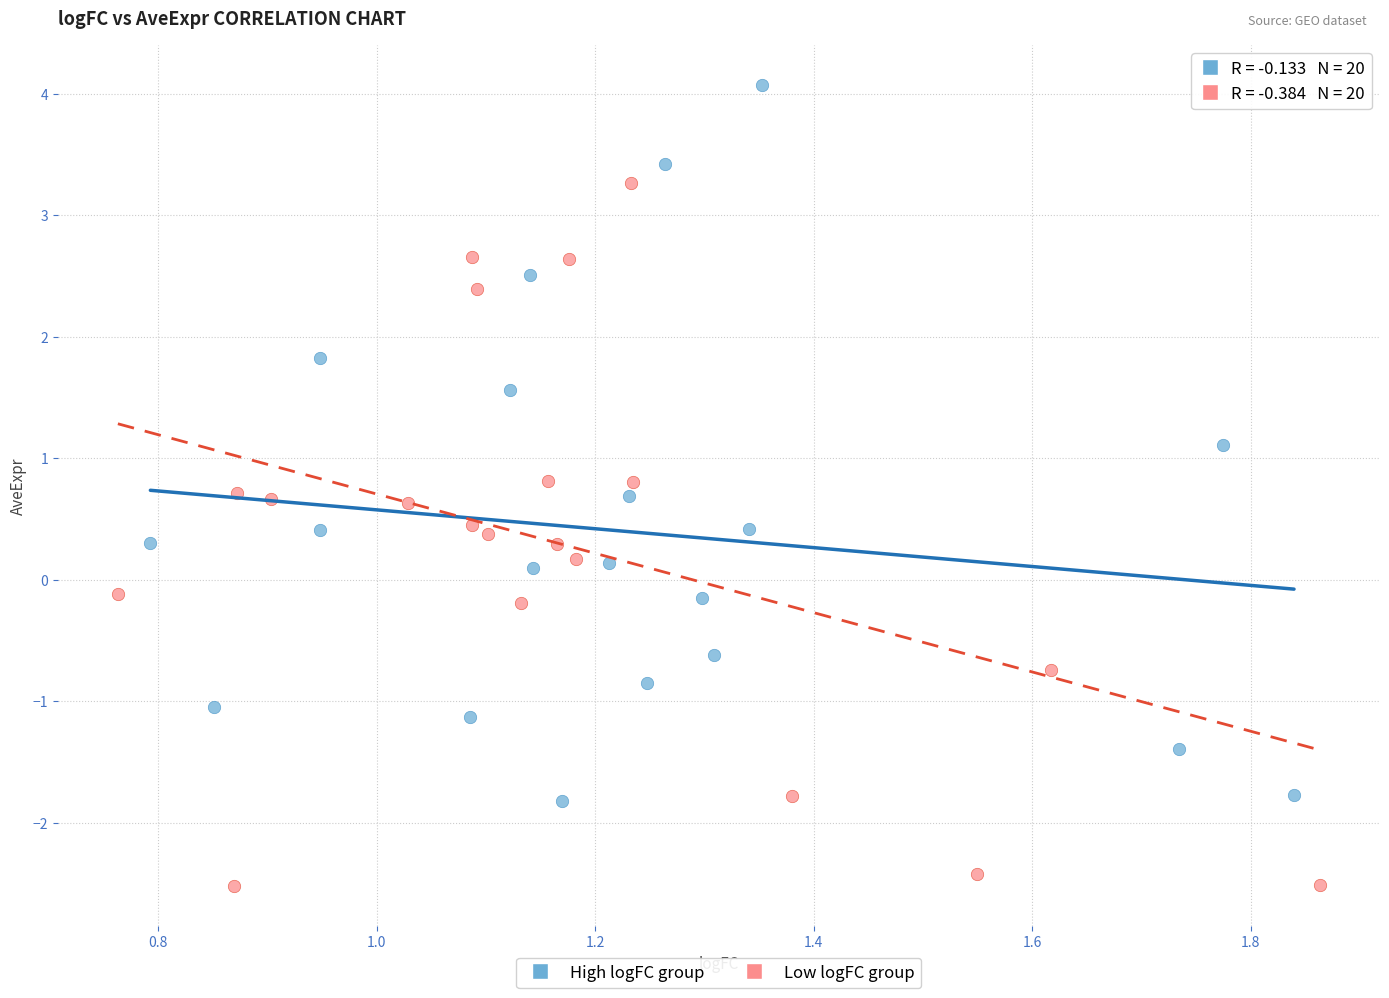

Which series reaches the maximum Y coordinate?

High logFC group